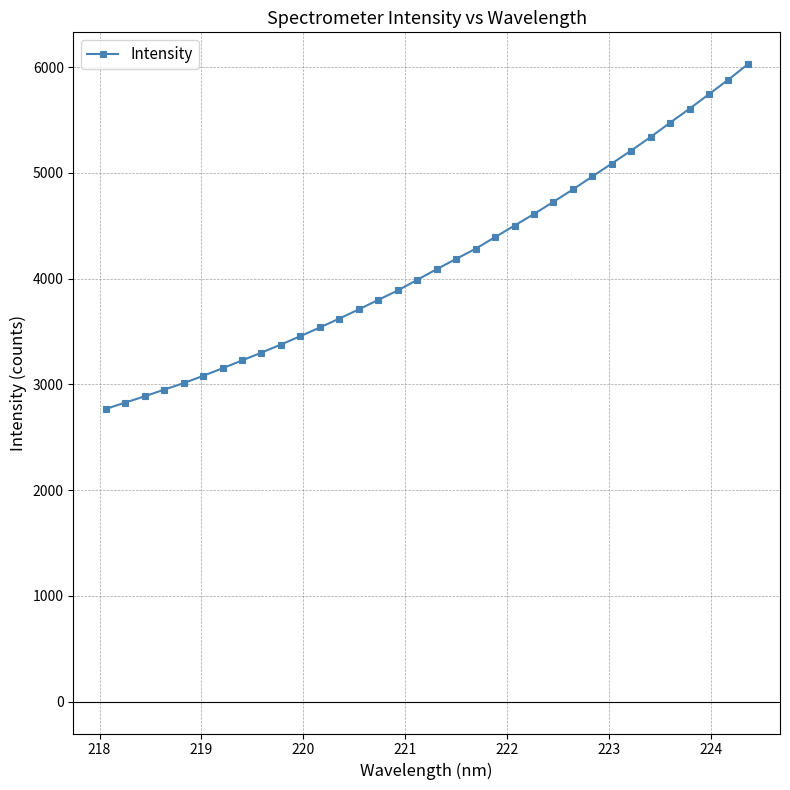

What is the difference between the maximum and minimum values?

3261.0